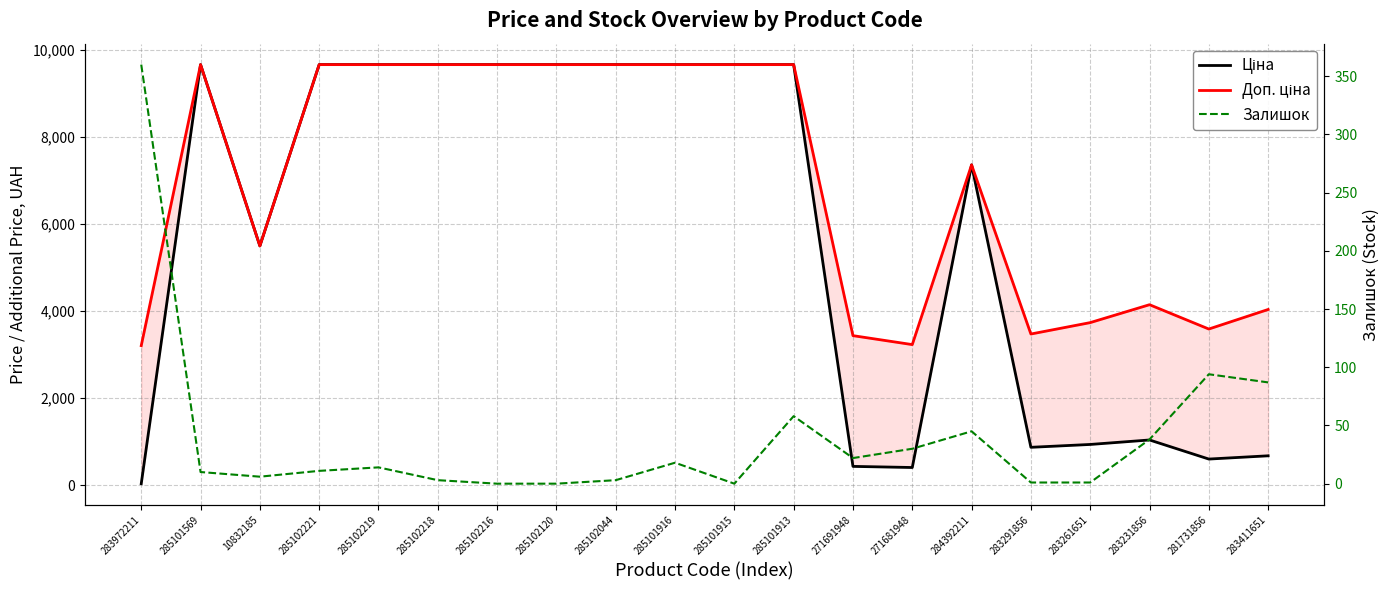

At which label does Доп. ціна reach its peak?

285101569